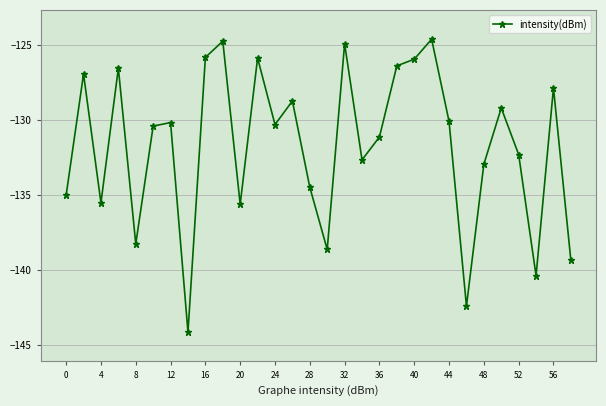

What is the value of the 27th point from the left?

-132.3